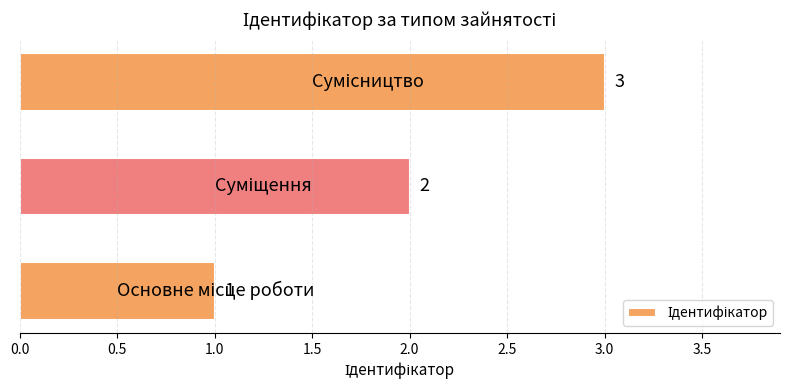

What is the greatest value displayed?

3